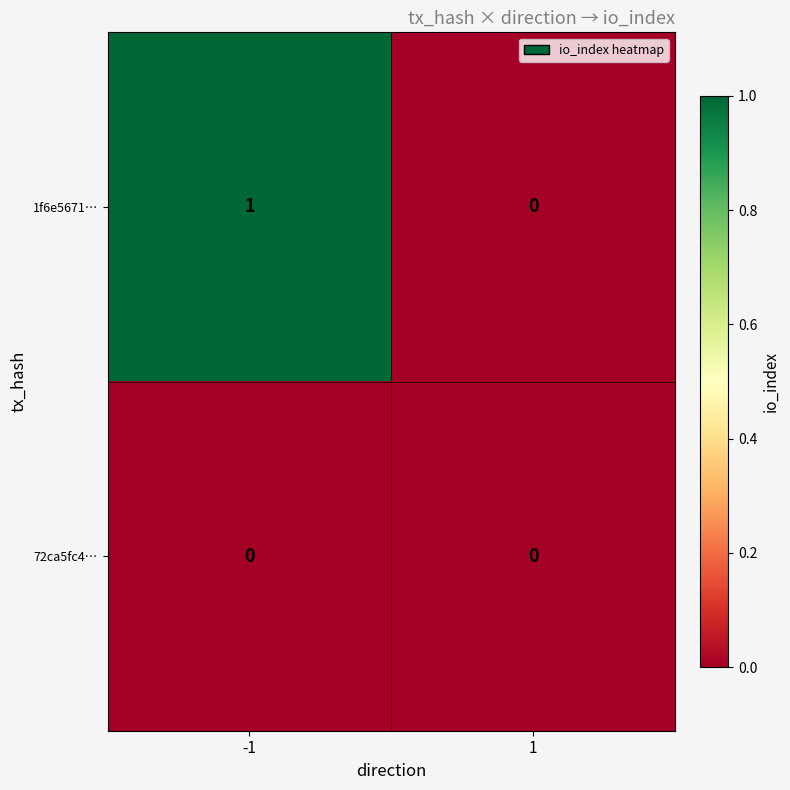

List the series in order of their overall mean, highest first.

1f6e5671…, 72ca5fc4…